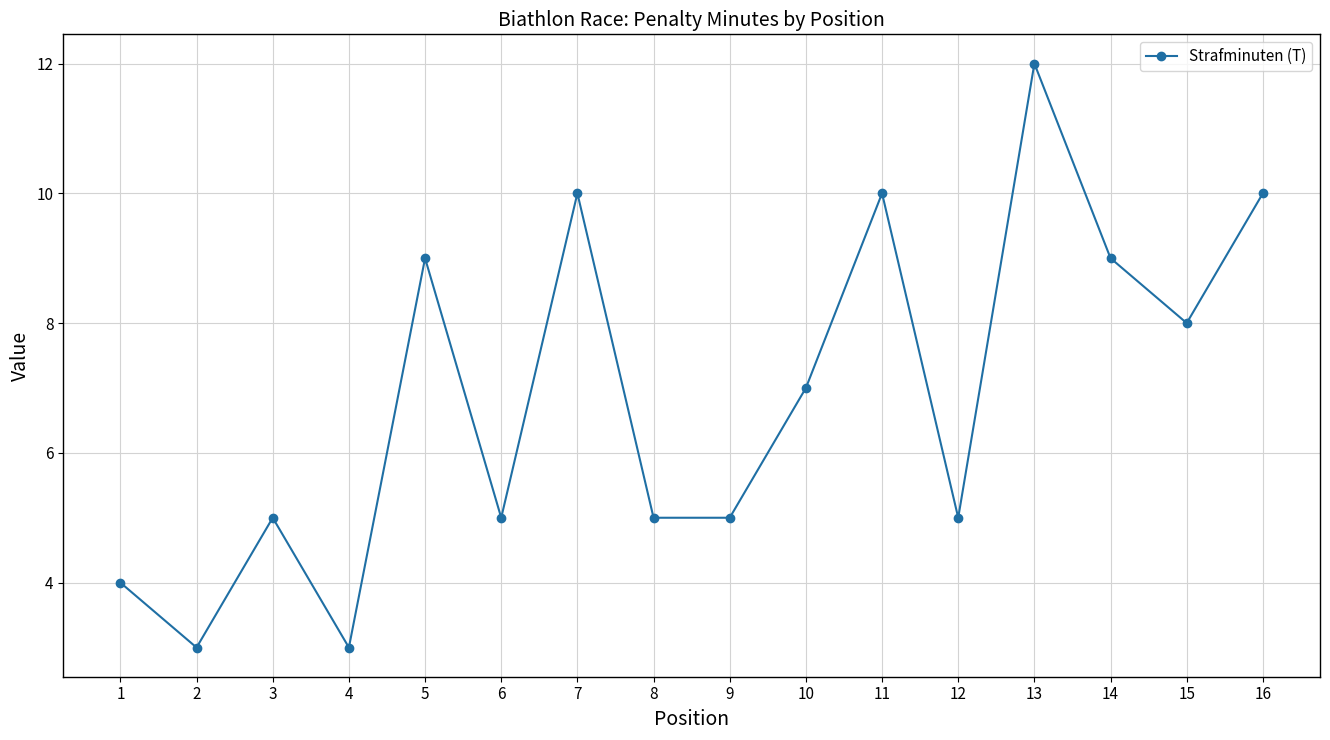

The chart shows a value of 3 at 12. True or false?

False